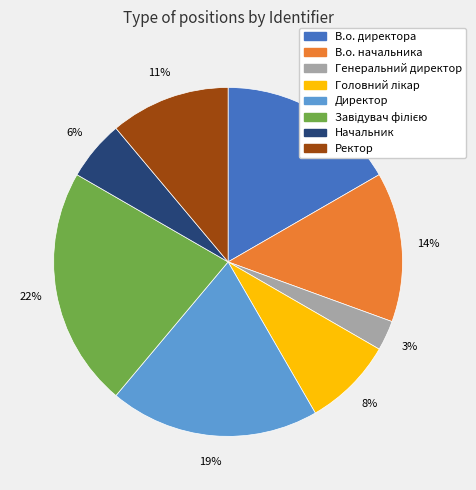

Which has a higher value, В.о. начальника or Ректор?

В.о. начальника